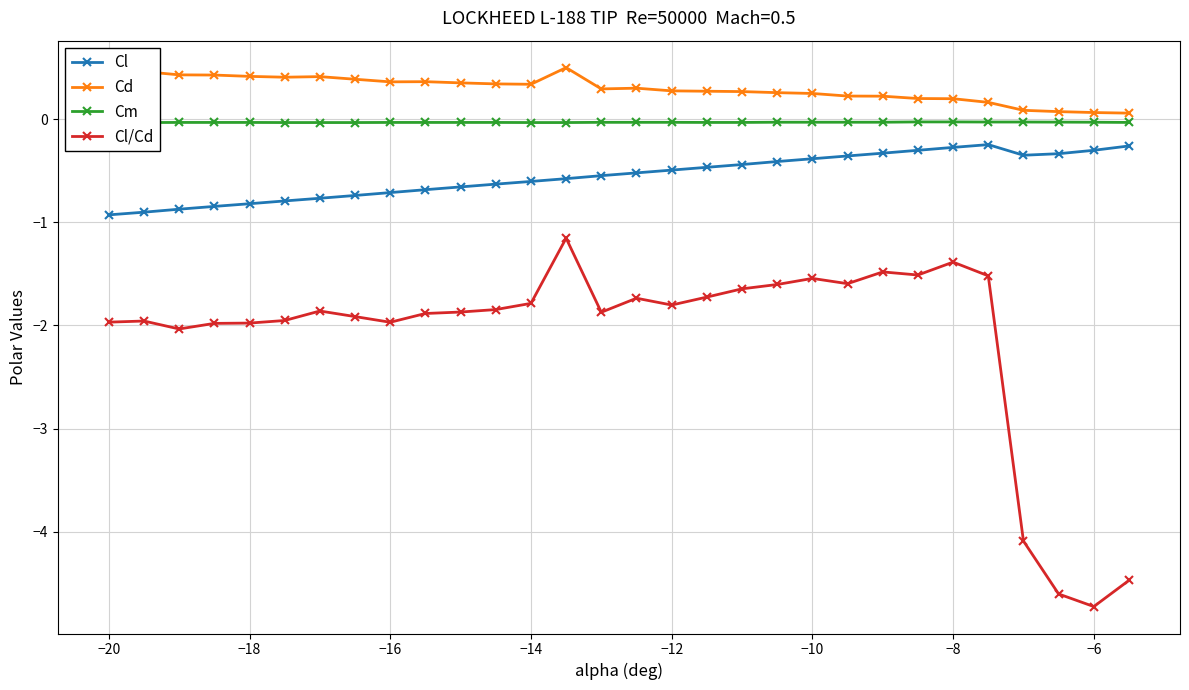

True or false: Cl/Cd and Cd intersect in this chart.

False